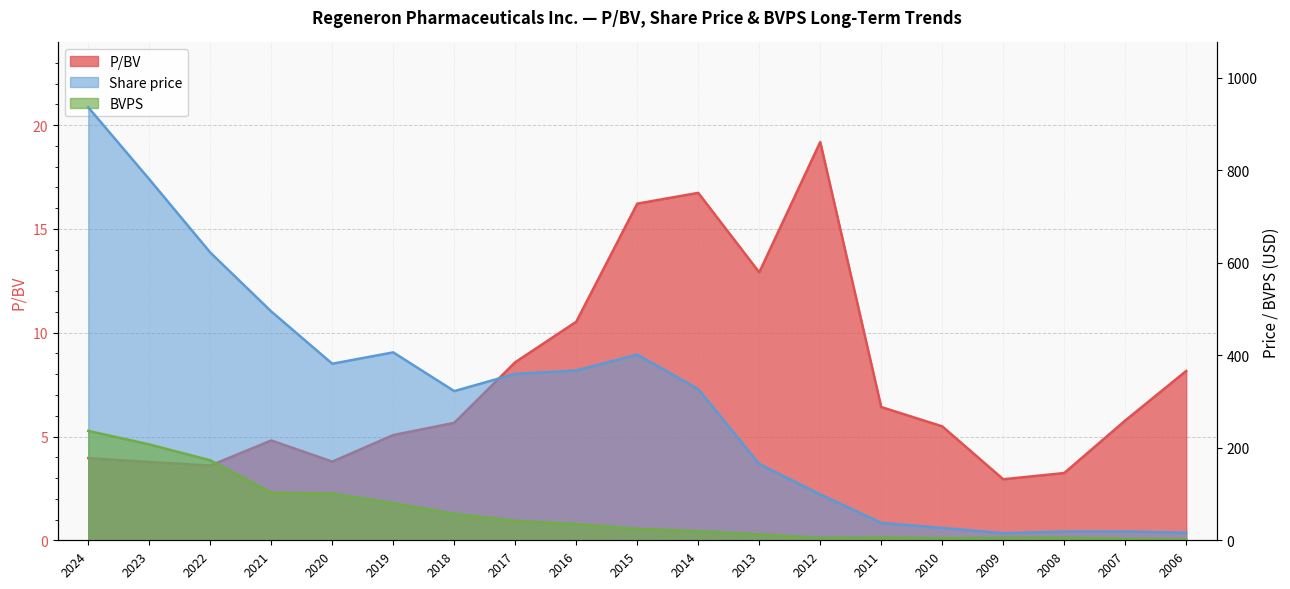

Where is the first local minimum for Share price?

2020